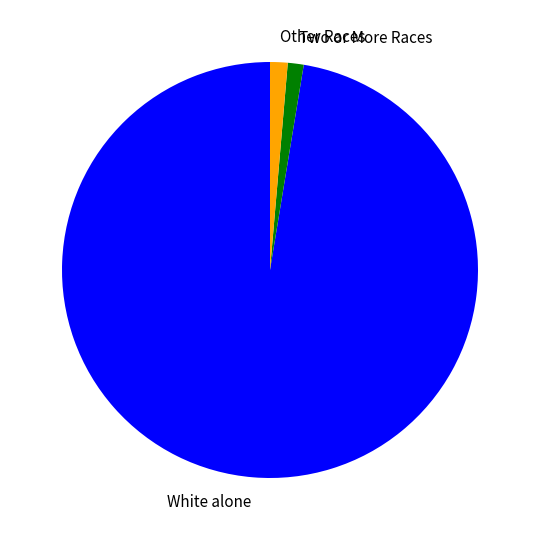

What is the ratio of the value at White alone to the value at Two or More Races?

79.0